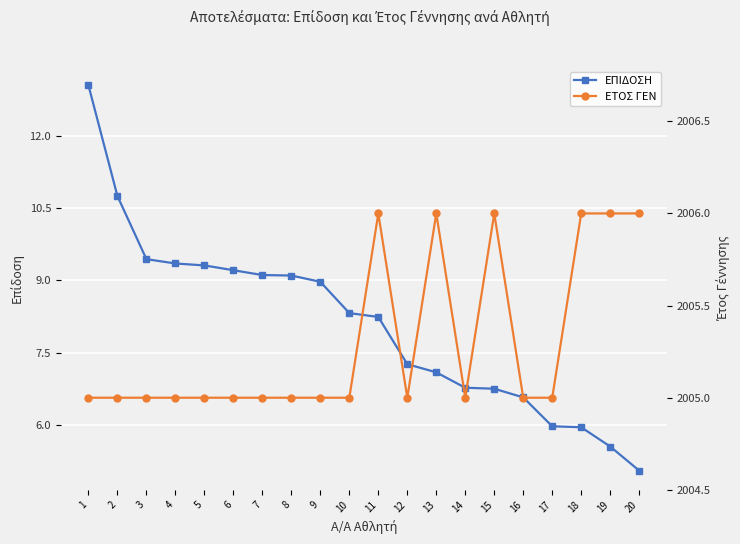

Is the value of ΕΤΟΣ ΓΕΝ at 6 greater than the value of ΕΠΙΔΟΣΗ at 2?

Yes